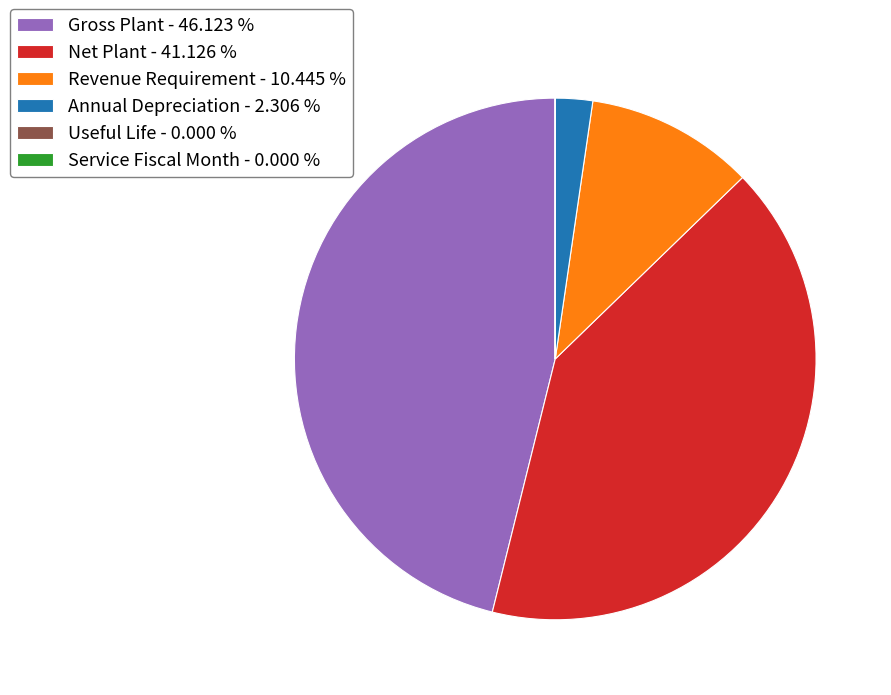

Is there a majority slice in this chart?

No